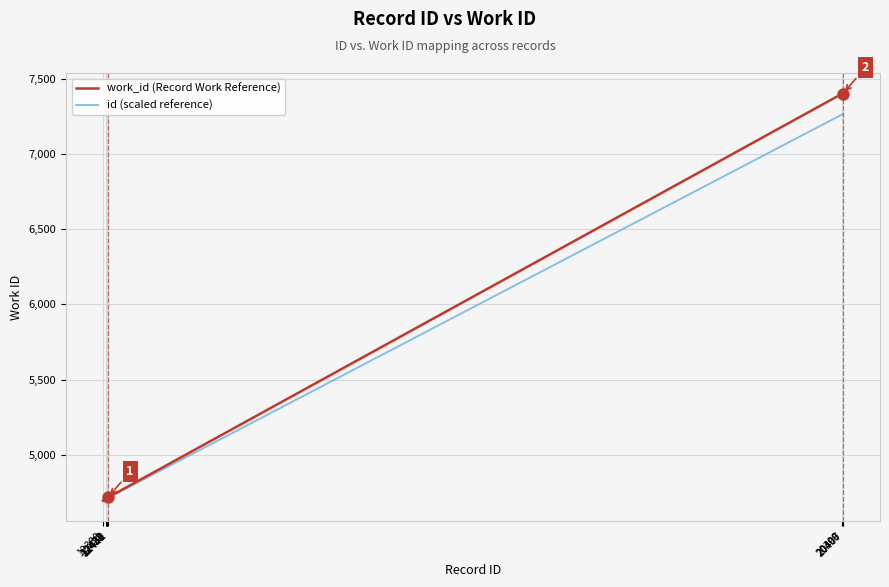

What is the smallest value displayed?

4696.0